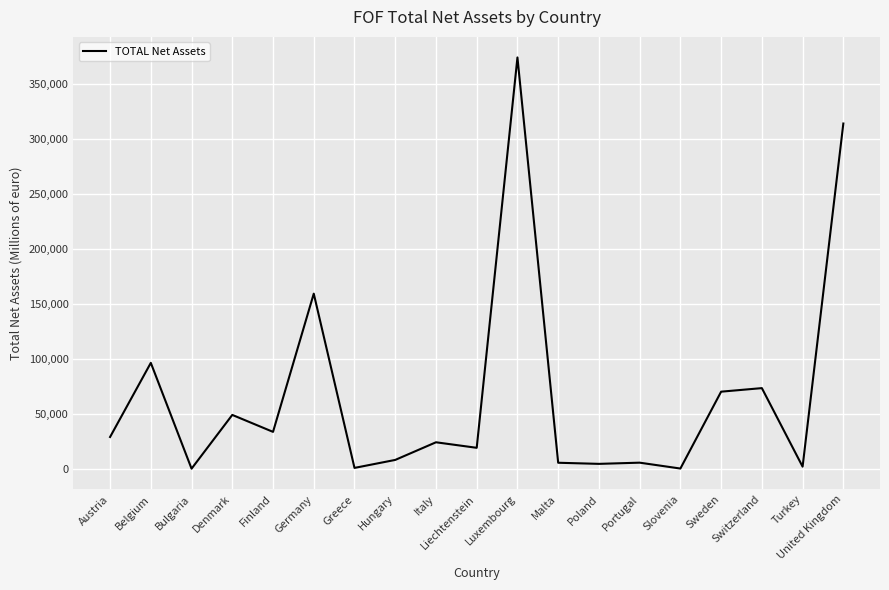

What value does the data have at Portugal?

5471.6